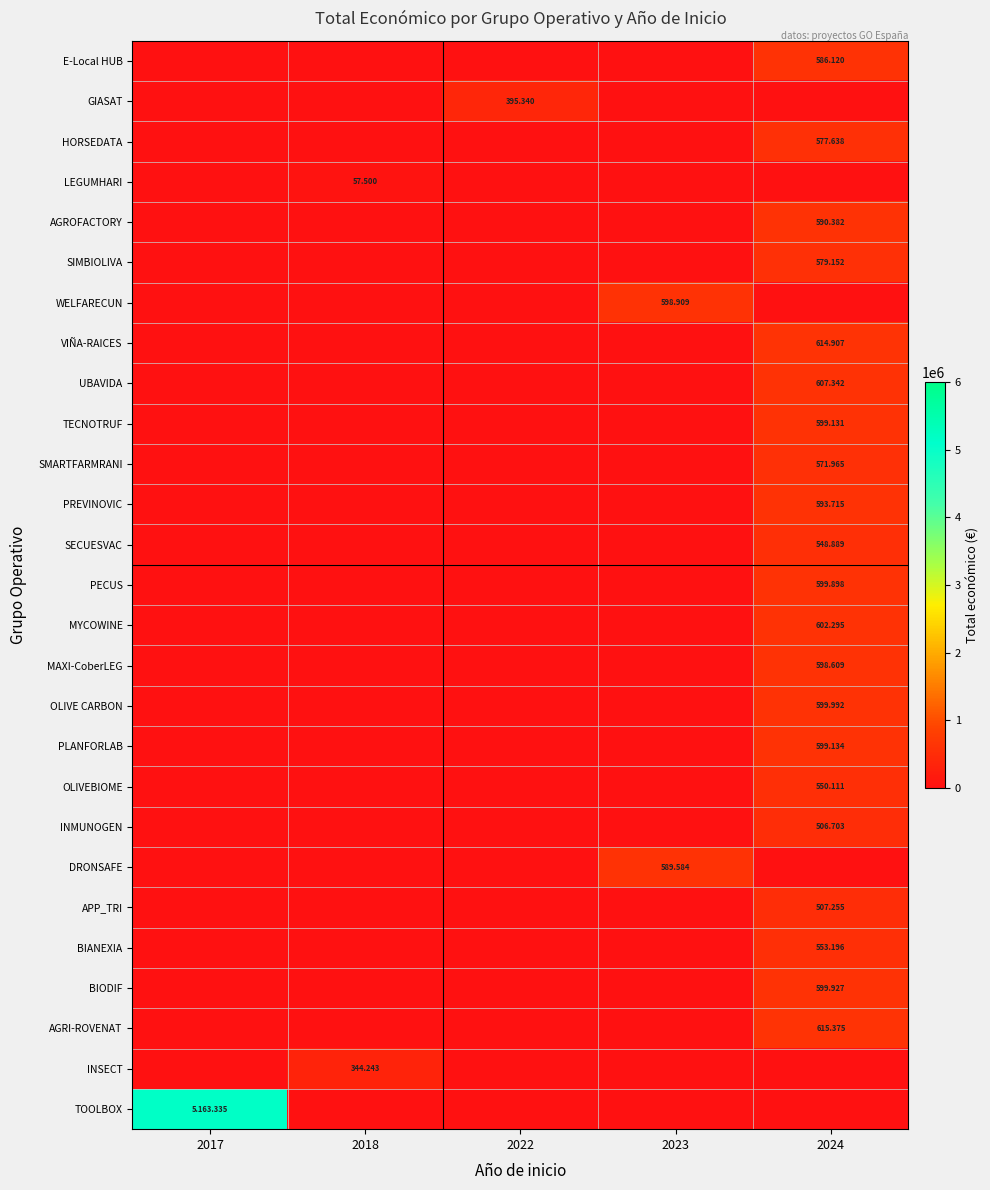

How many distinct data groups are displayed?

27